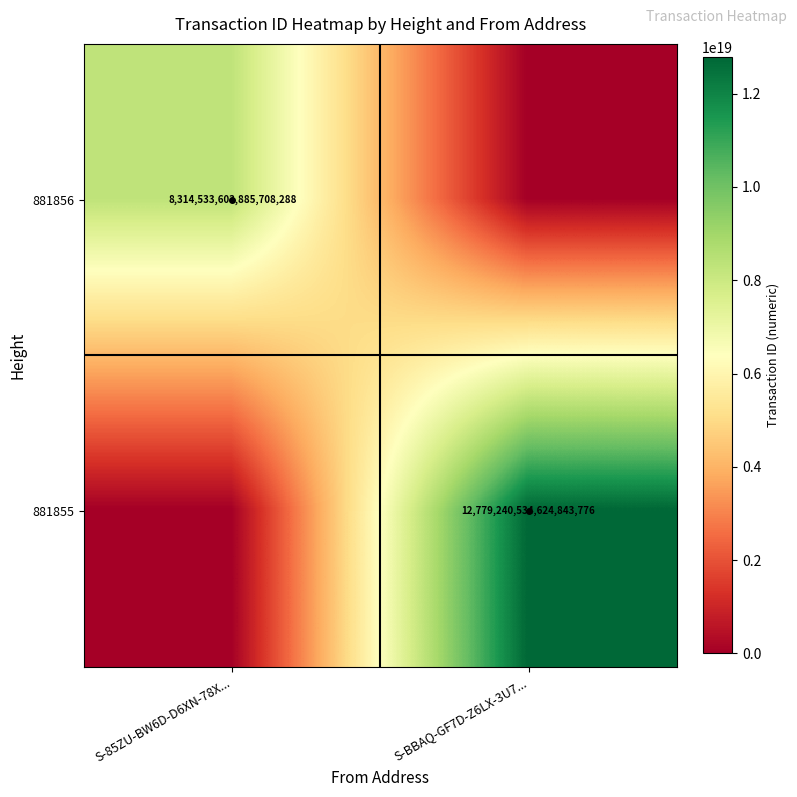

The 881856 series shows 8314533603885708288 at S-85ZU-BW6D-D6XN-78X.... True or false?

True